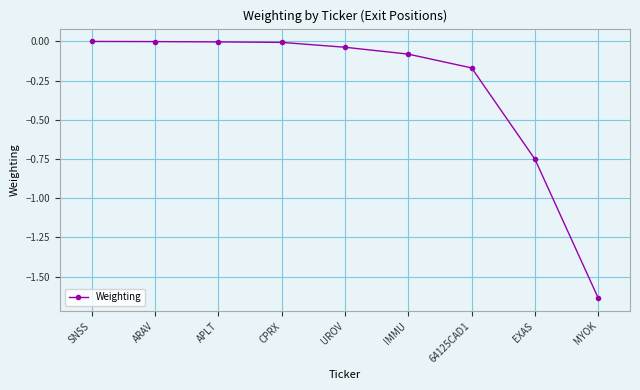

What is the sum of all values?

-2.7